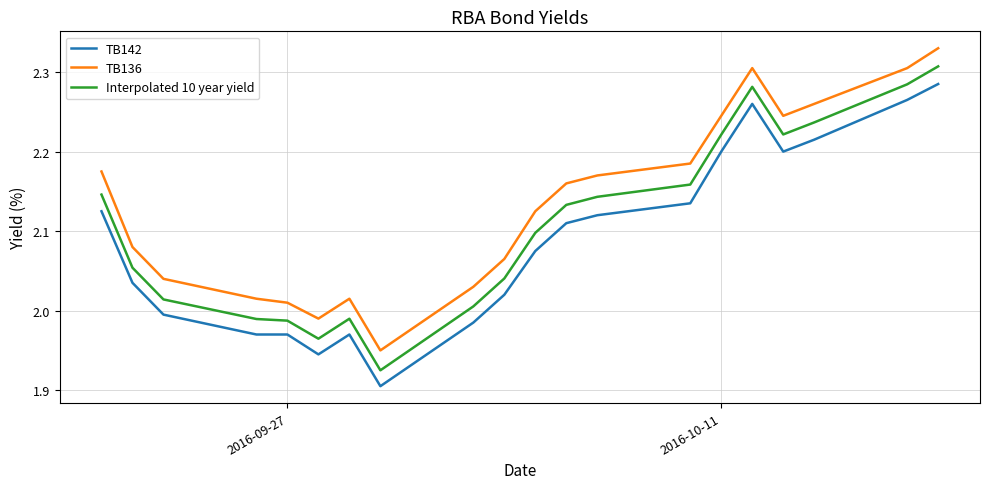

True or false: Interpolated 10 year yield and TB136 intersect in this chart.

False